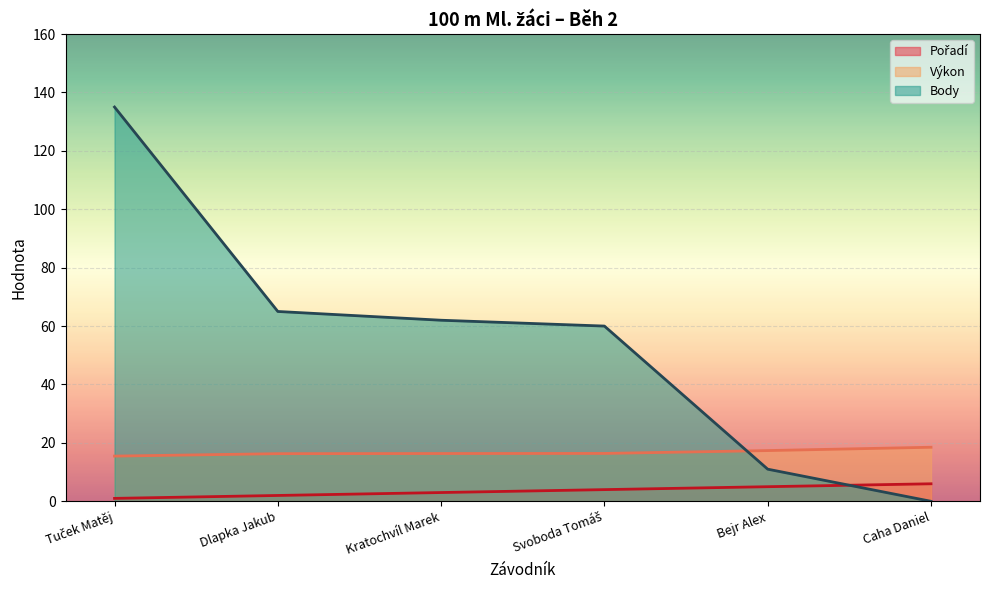

Which has a higher value, Tuček Matěj or Dlapka Jakub?

Dlapka Jakub